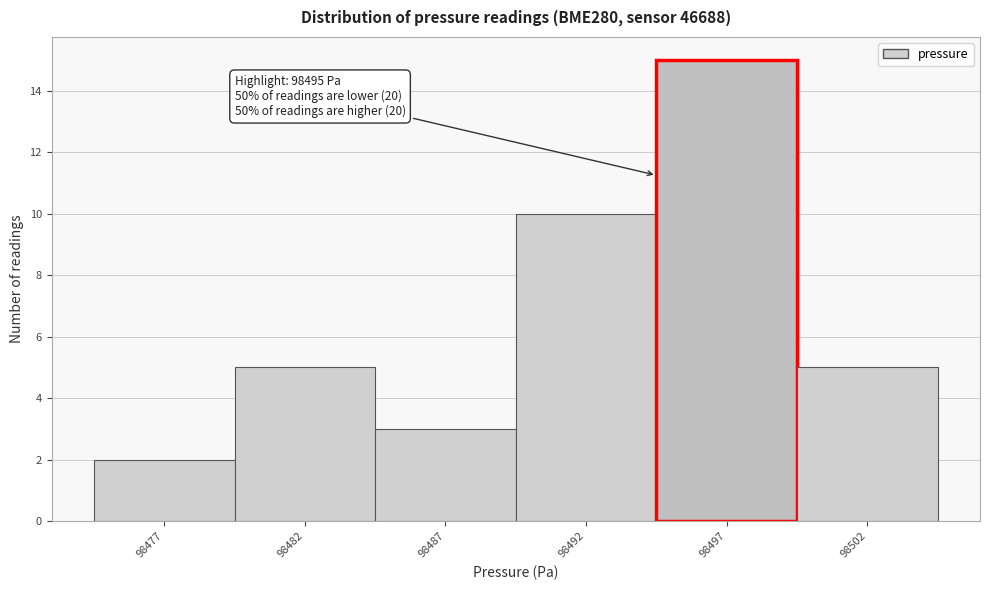

Reading right to left, extract all data points from this chart.

5	15	10	3	5	2